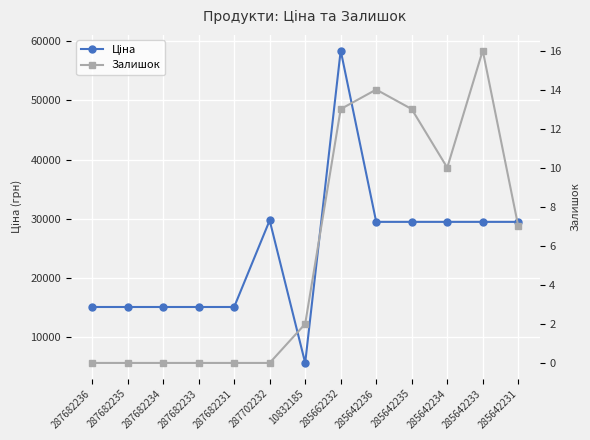

What is the sum of the Ціна values at 287682234 and 287682233?

30240.0